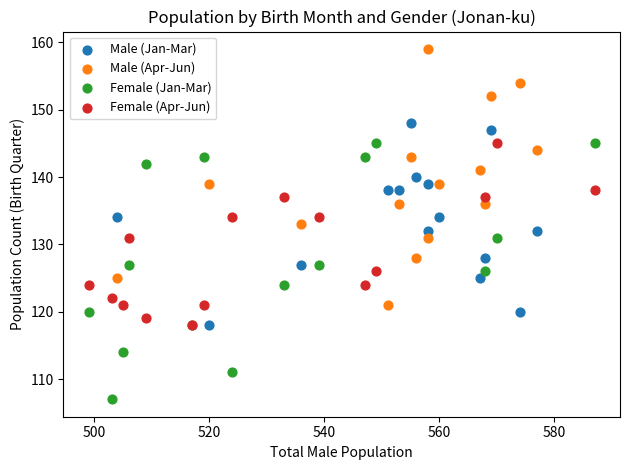

What are all the series names shown in the legend?

Male (Jan-Mar), Male (Apr-Jun), Female (Jan-Mar), Female (Apr-Jun)